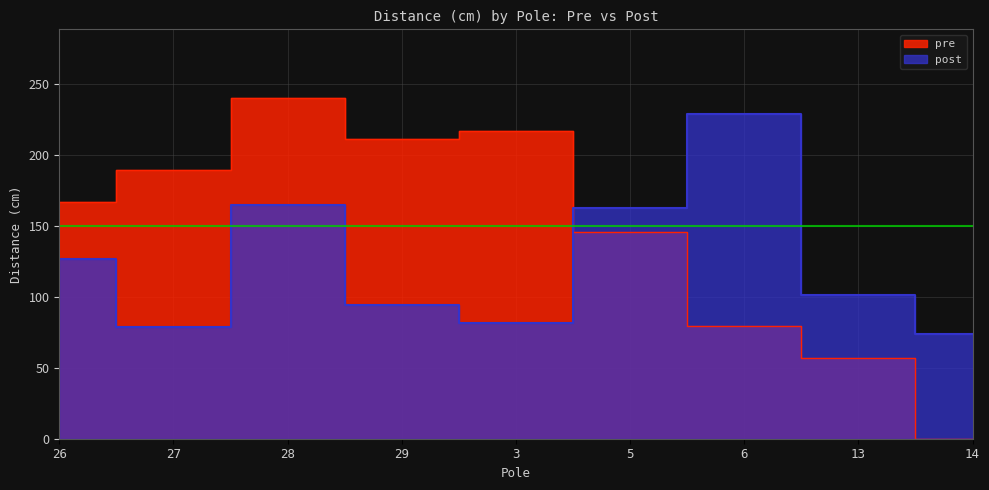

True or false: pre has more than 0 points higher than both neighbors.

True